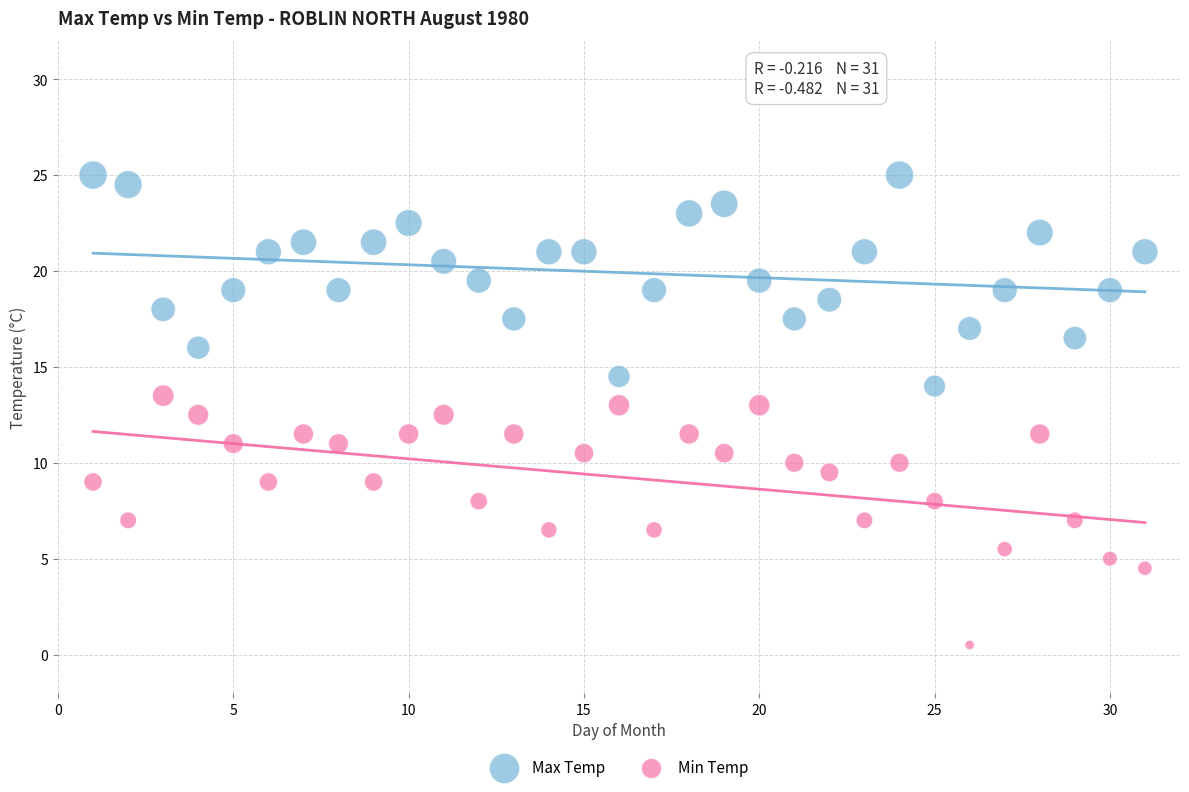

Which series reaches the maximum Y coordinate?

Max Temp